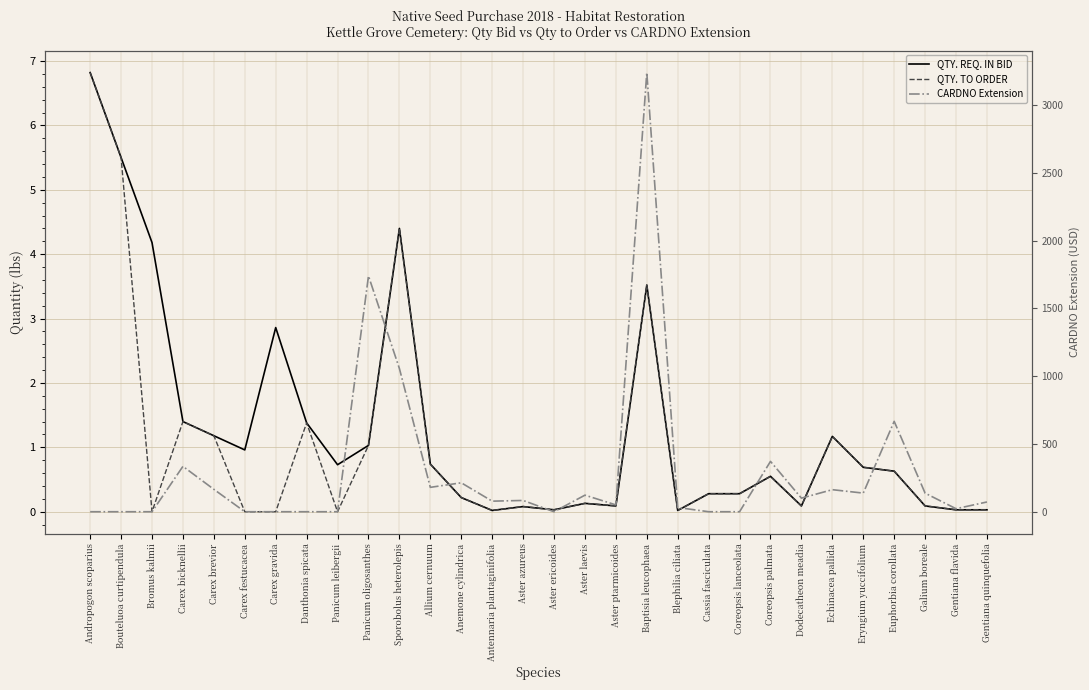

At which category is the sum across all series the highest?

Baptisia leucophaea